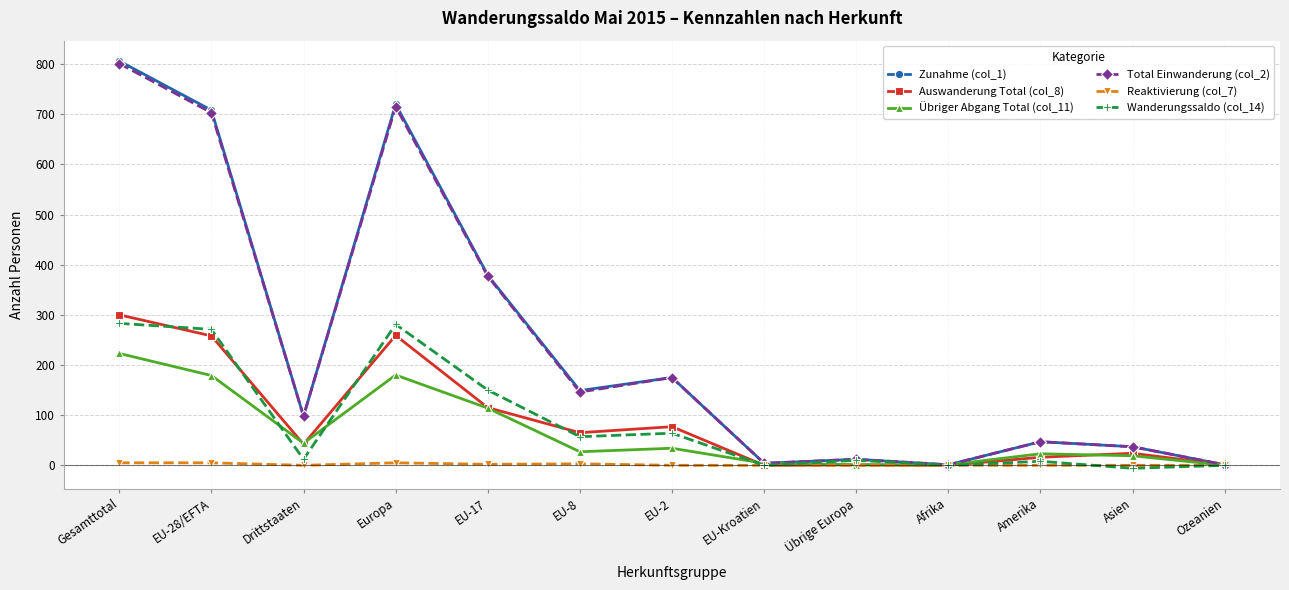

The value of Zunahme (col_1) at Gesamttotal is 1337. True or false?

False